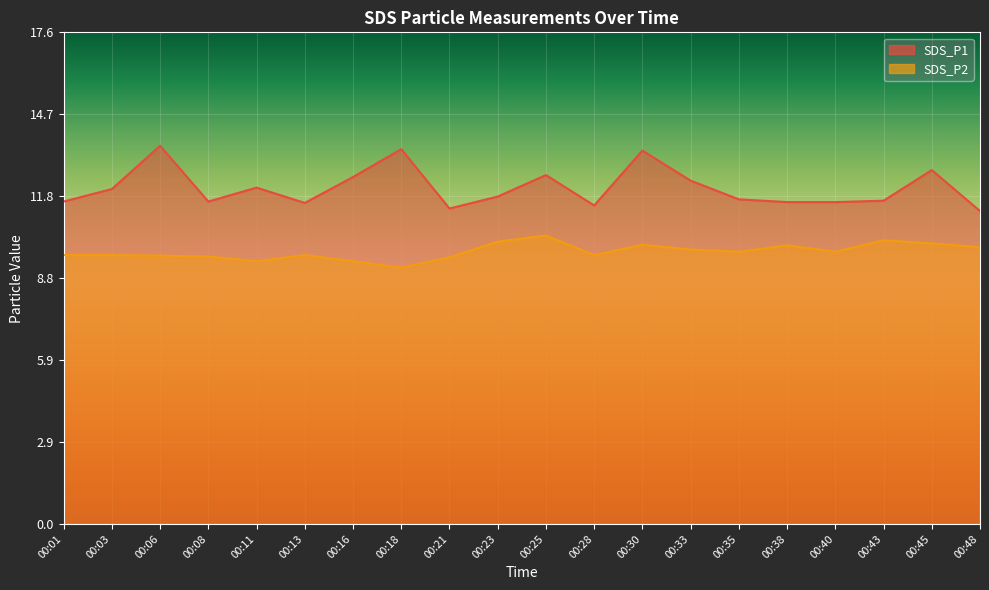

At which label does SDS_P2 reach its peak?

00:25